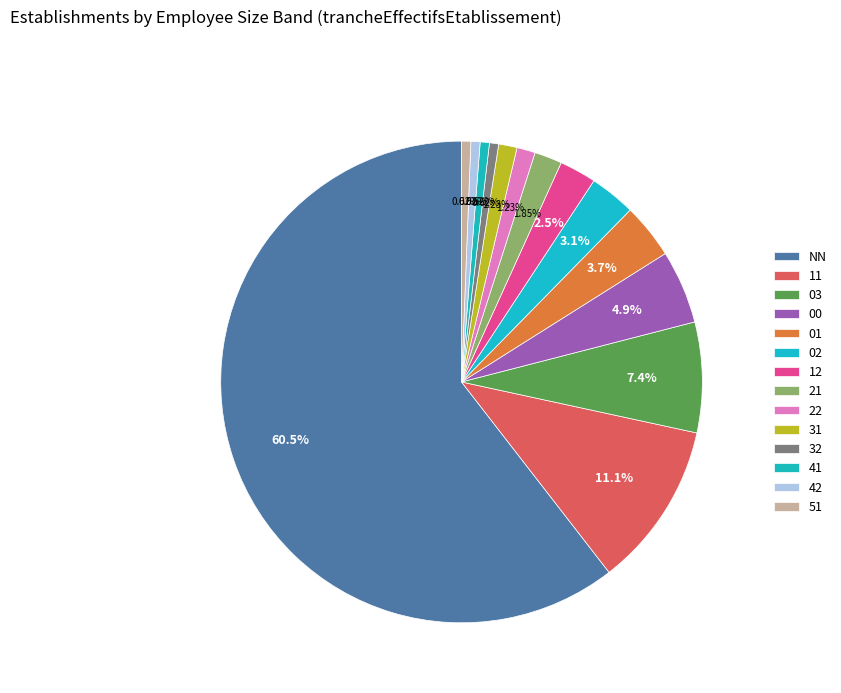

To the nearest percent, what is the difference between the largest and smallest slice percentages?

60%